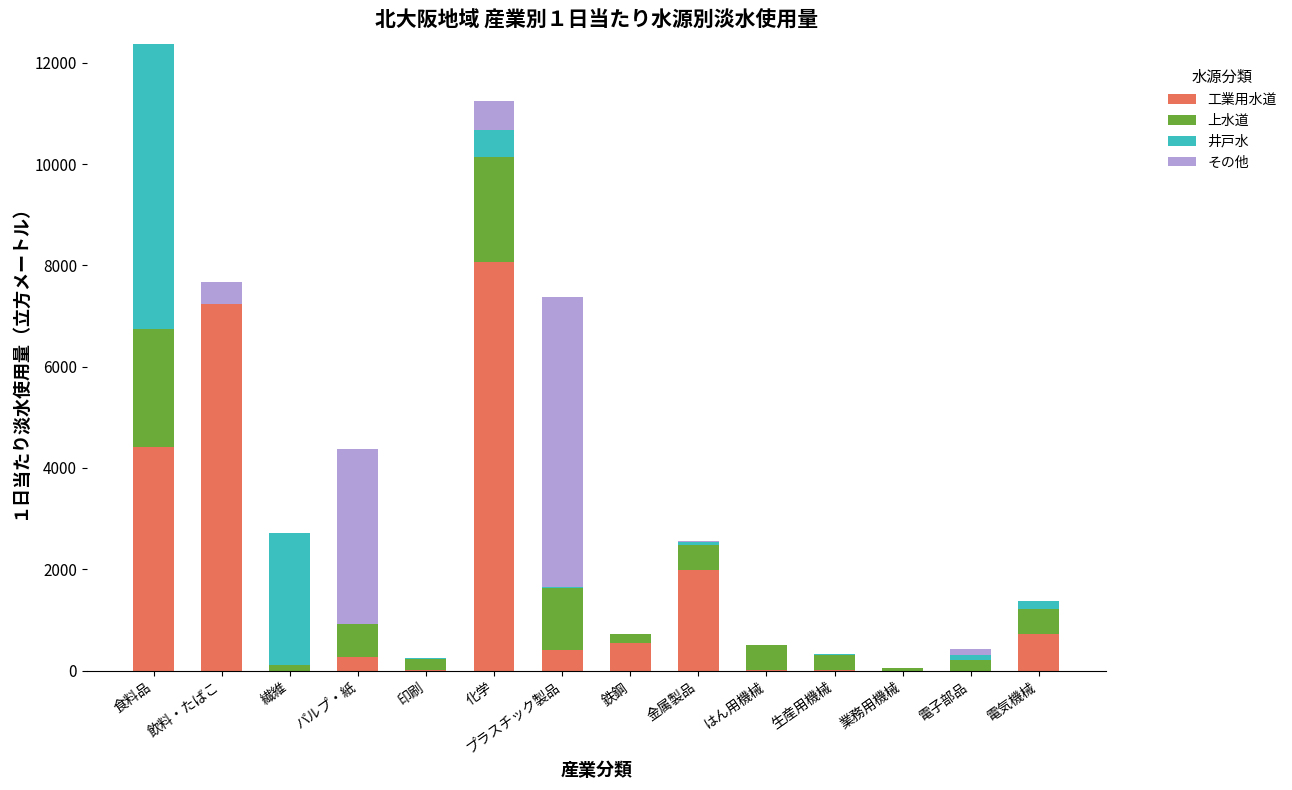

What are all the series names shown in the legend?

工業用水道, 上水道, 井戸水, その他